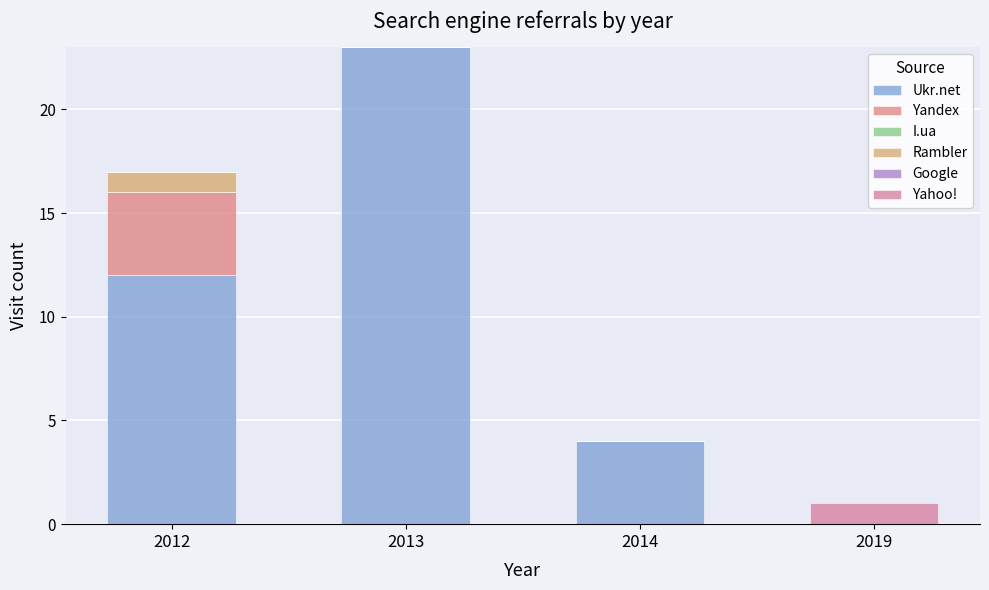

How many categories are shown in the chart?

4